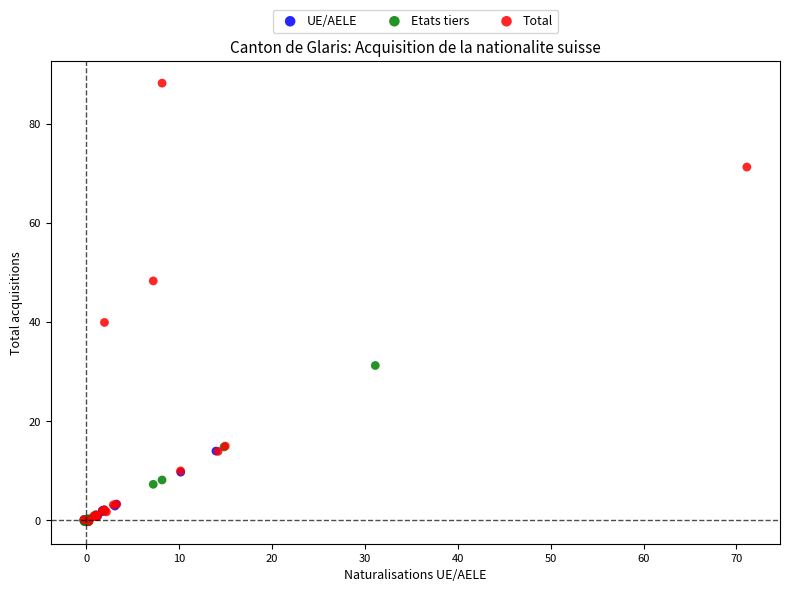

Which series reaches the maximum Y coordinate?

Total